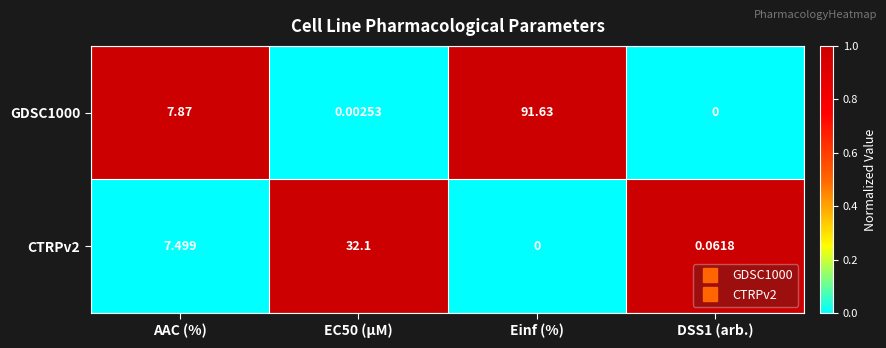

Is the value of CTRPv2 at AAC (%) greater than the value of GDSC1000 at DSS1 (arb.)?

Yes